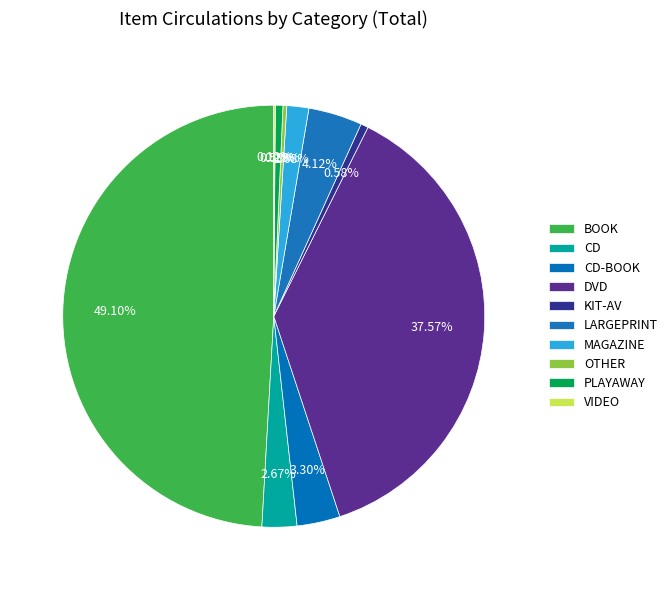

Which slice is the largest?

BOOK